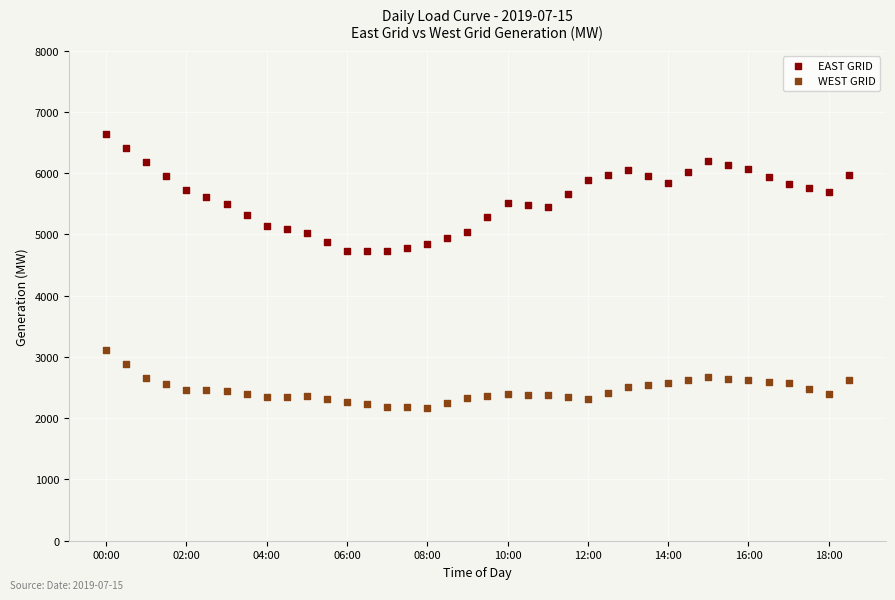

Which series contains the lowest Y value?

WEST GRID